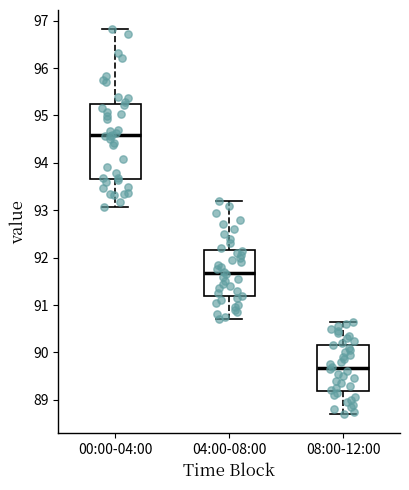

Reading left to right, transcribe this box plot: for each box, give where its median line is, the range the box spans, and where its two whiskers end, as read against the y-axis. The values are not printed on the chart, so give them approximately, as read against the axis.

00:00-04:00: median 94.6, box 93.7 to 95.2, whiskers 93.1 to 96.8
04:00-08:00: median 91.7, box 91.2 to 92.2, whiskers 90.7 to 93.2
08:00-12:00: median 89.7, box 89.2 to 90.2, whiskers 88.7 to 90.7